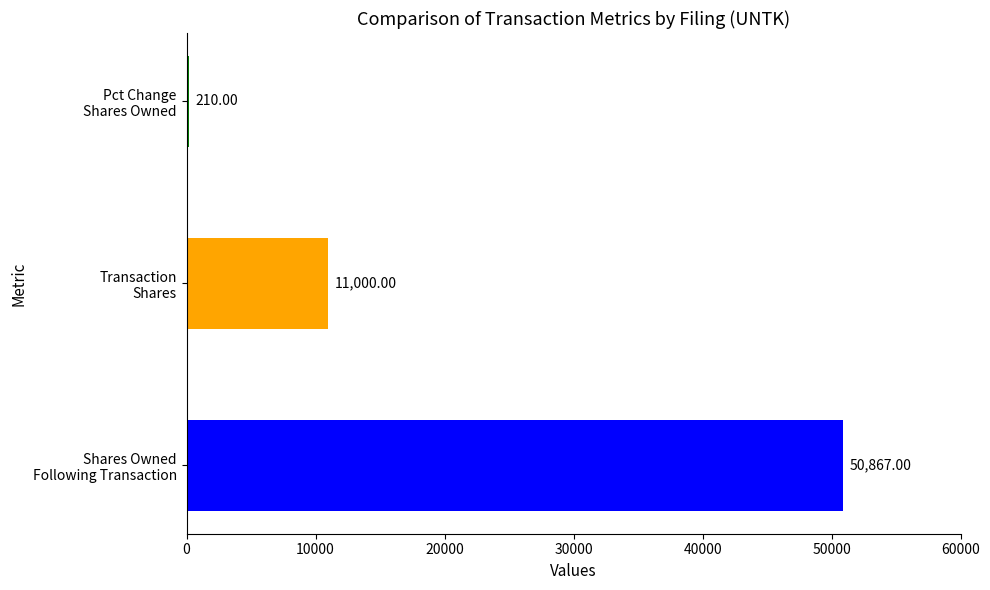

Rank the series by their average value, from highest to lowest.

sharesOwnedFollowingTransaction, transactionShares, pctchgSharesOwned